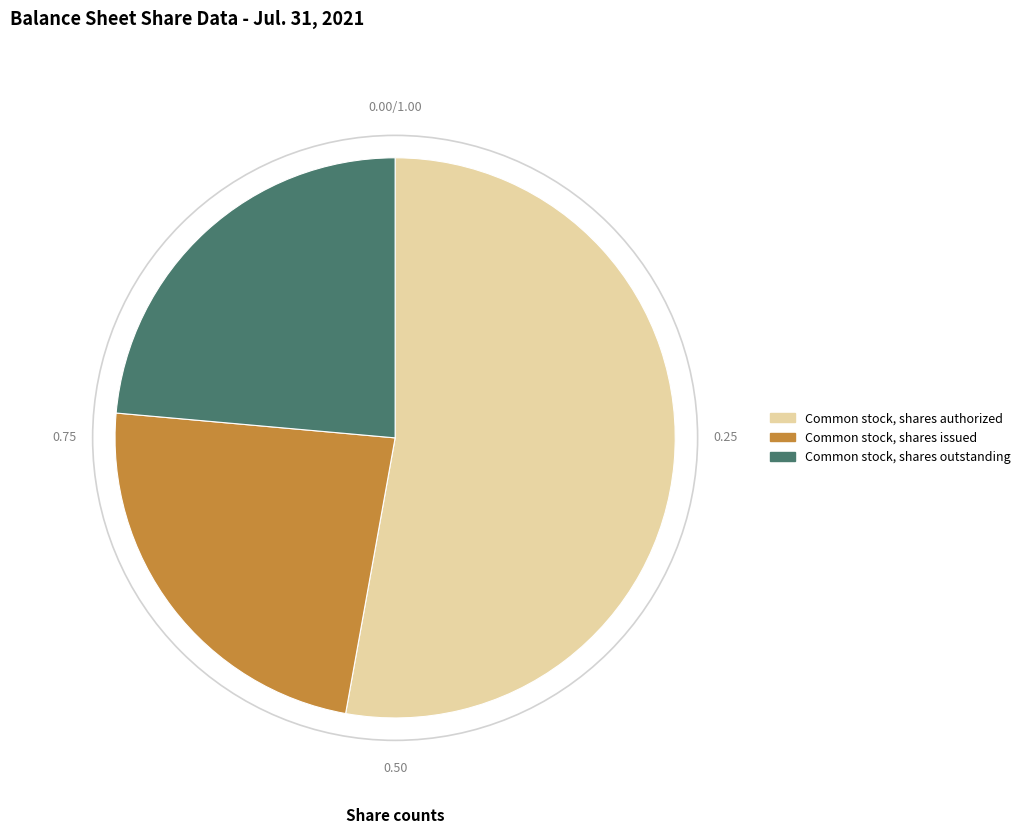

Combined, do Common stock, shares authorized and Common stock, shares outstanding account for over 50%?

Yes